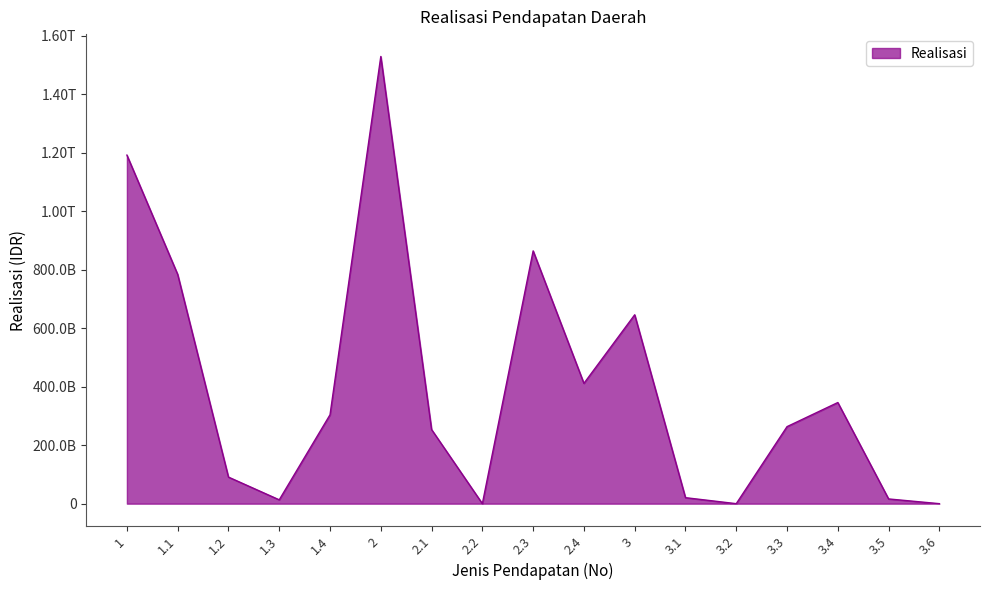

Between 3.1 and 2, which is larger?

2